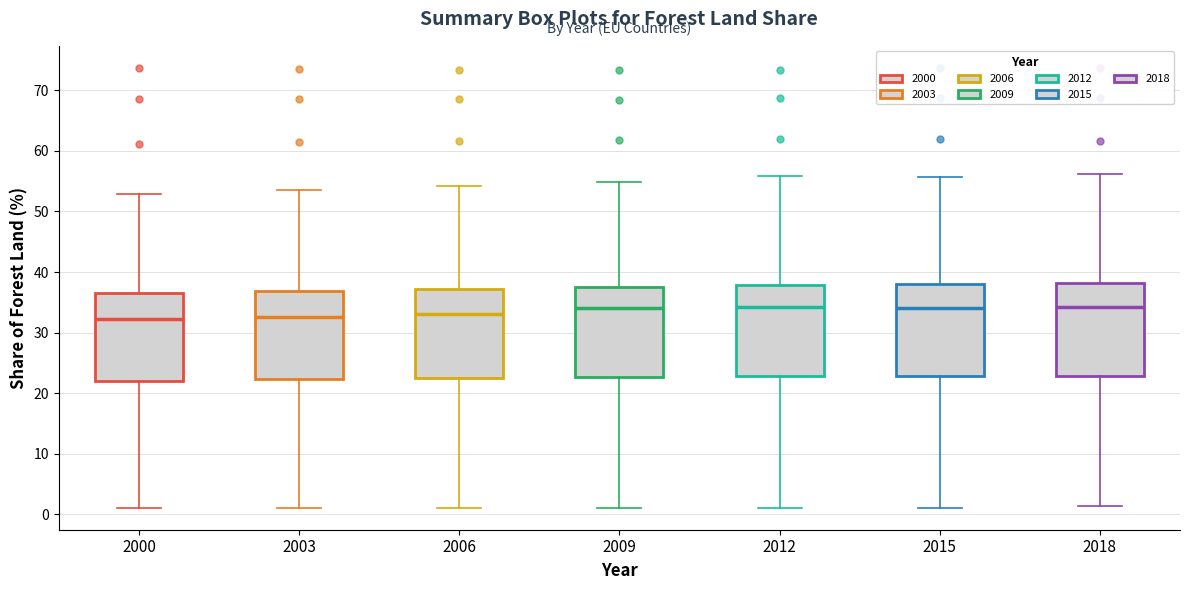

Where does the median line of the box at x = 2018 sit on the y-axis? The values are not printed on the chart, so give them approximately, as read against the axis.

34